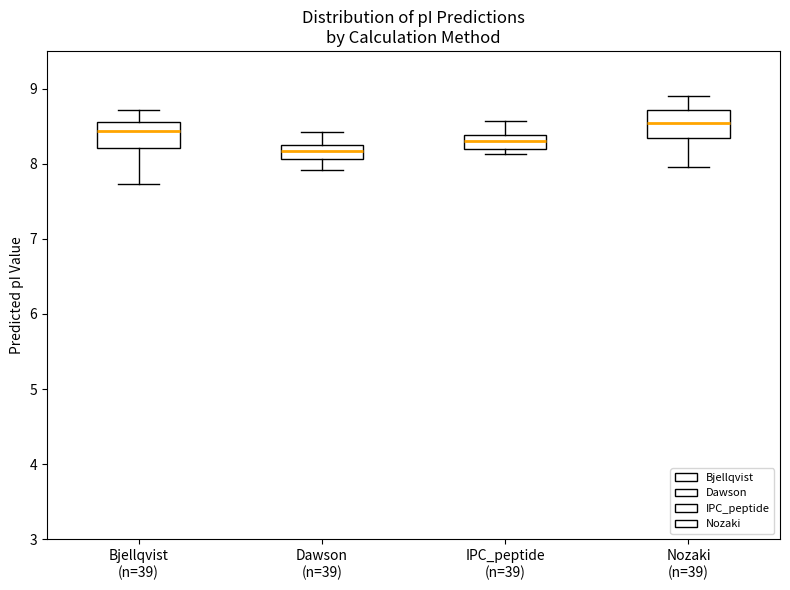

Where does the median line of the box for IPC_peptide (n=39) sit on the y-axis? The values are not printed on the chart, so give them approximately, as read against the axis.

8.3